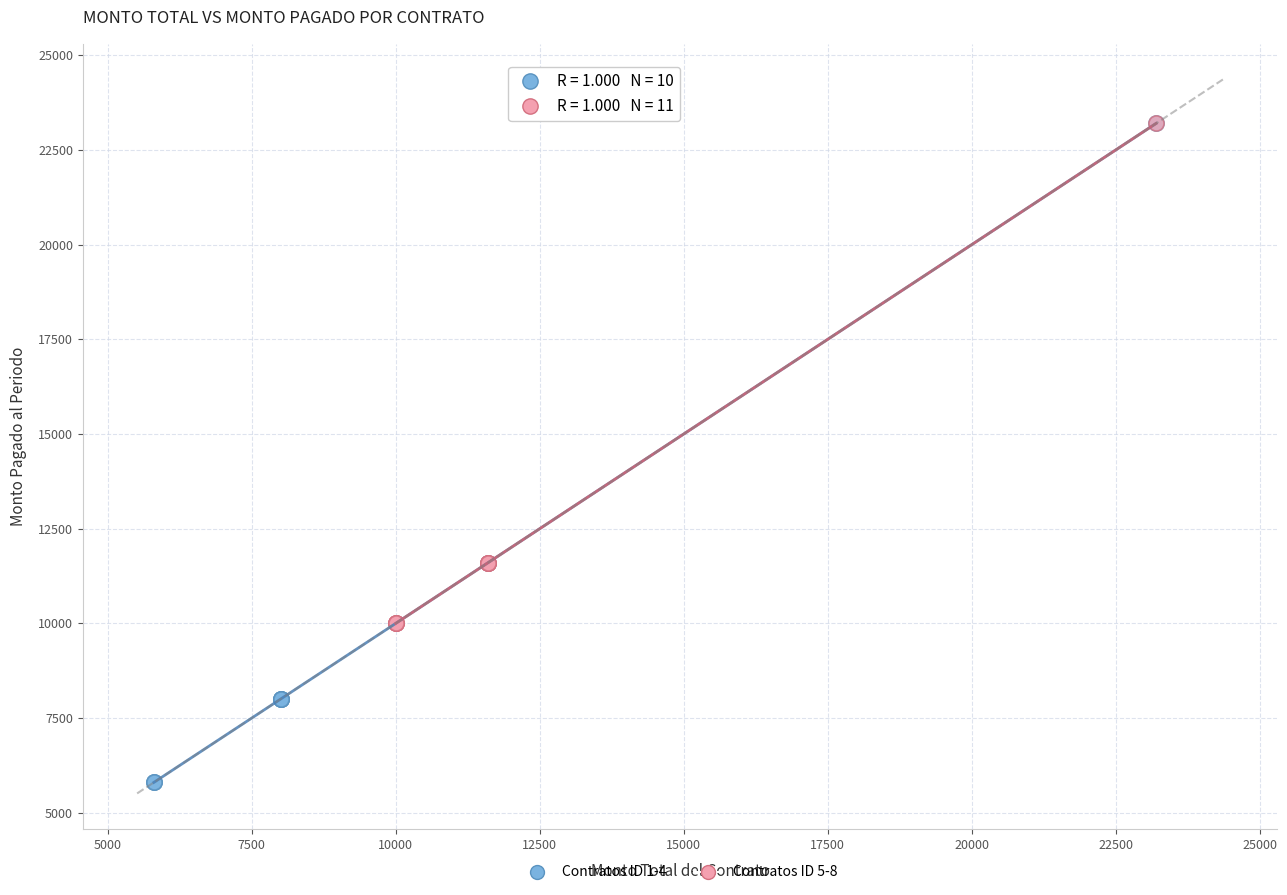

Which series has the widest spread of Y values?

Contratos ID 1-4